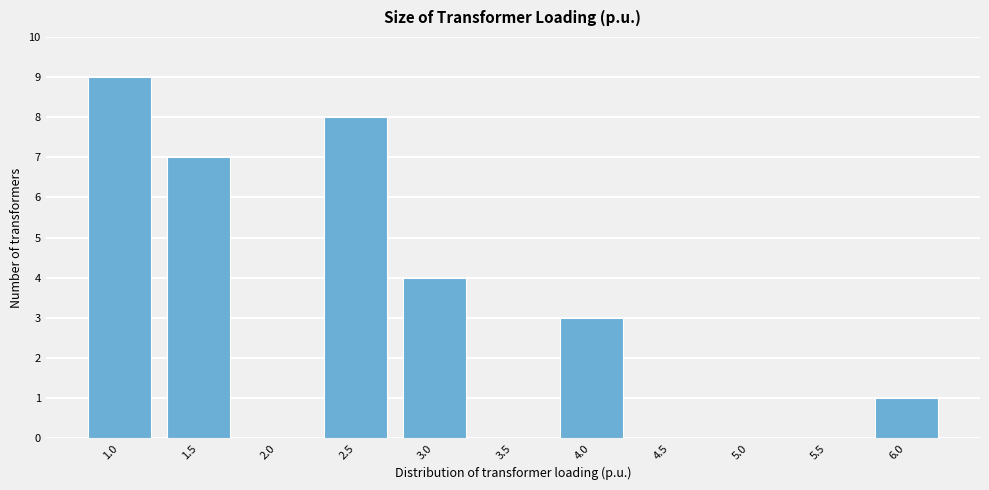

Reading right to left, extract all data points from this chart.

6.0=1	5.5=0	5.0=0	4.5=0	4.0=3	3.5=0	3.0=4	2.5=8	2.0=0	1.5=7	1.0=9